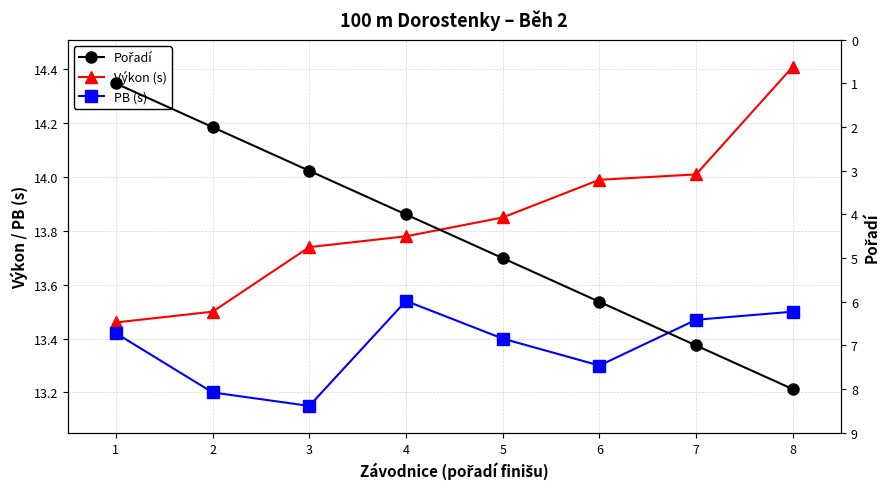

Reading left to right, list all the values displayed in this chart.

Výkon (s): 1=13.5	2=13.5	3=13.7	4=13.8	5=13.8	6=14.0	7=14.0	8=14.4
PB (s): 1=13.4	2=13.2	3=13.2	4=13.5	5=13.4	6=13.3	7=13.5	8=13.5
Pořadí: 1=1.0	2=2.0	3=3.0	4=4.0	5=5.0	6=6.0	7=7.0	8=8.0